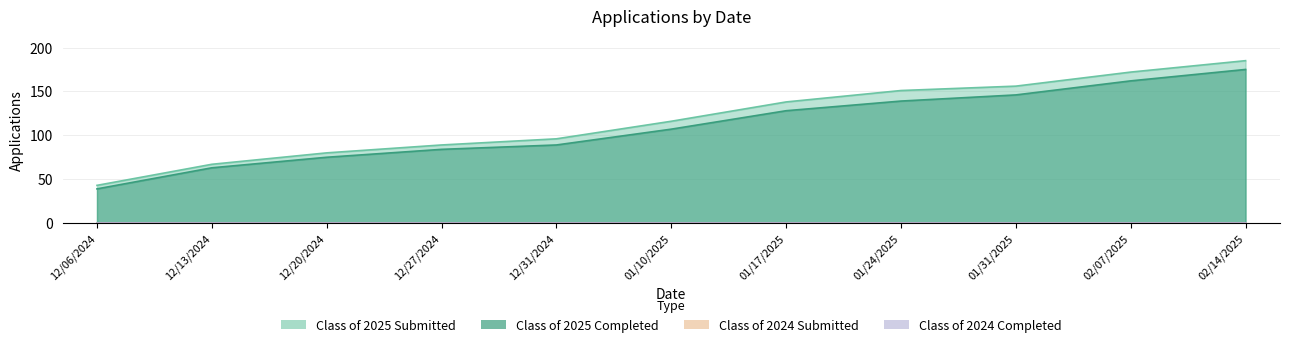

List the labels in order of Class of 2025 Submitted value, largest first.

02/14/2025, 02/07/2025, 01/31/2025, 01/24/2025, 01/17/2025, 01/10/2025, 12/31/2024, 12/27/2024, 12/20/2024, 12/13/2024, 12/06/2024